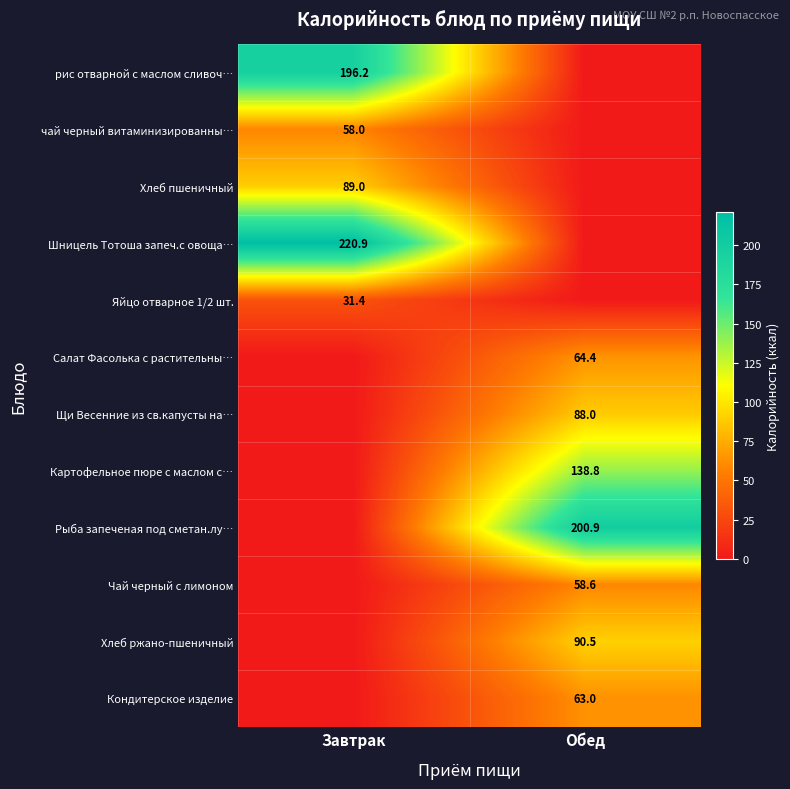

How many distinct data groups are displayed?

12